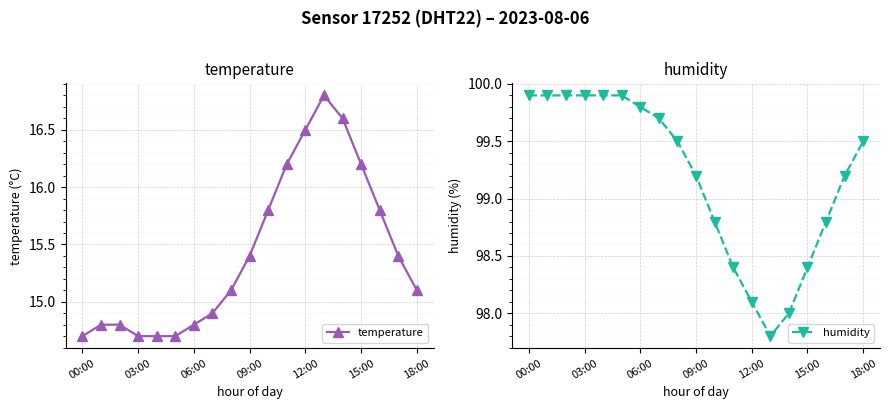

What is the lowest value of the temperature series?

14.7